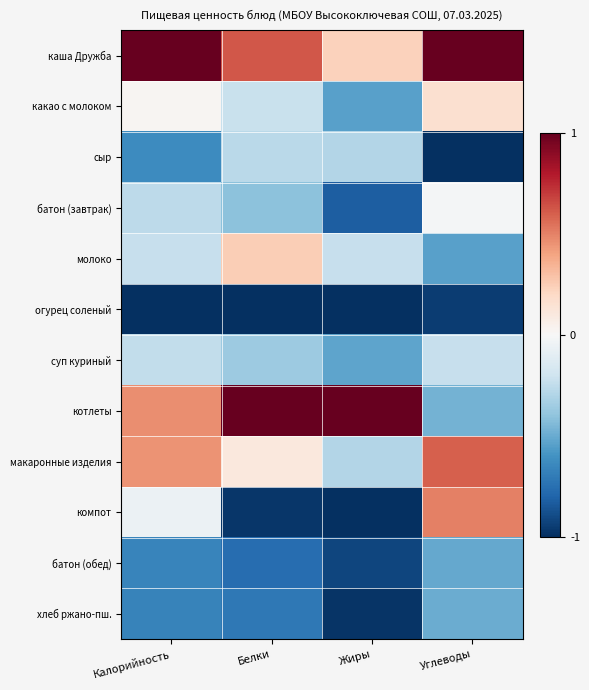

At Белки, list the series in order from largest to smallest.

котлеты, каша Дружба, молоко, макаронные изделия, какао с молоком, сыр, суп куриный, батон (завтрак), хлеб ржано-пш., батон (обед), компот, огурец соленый